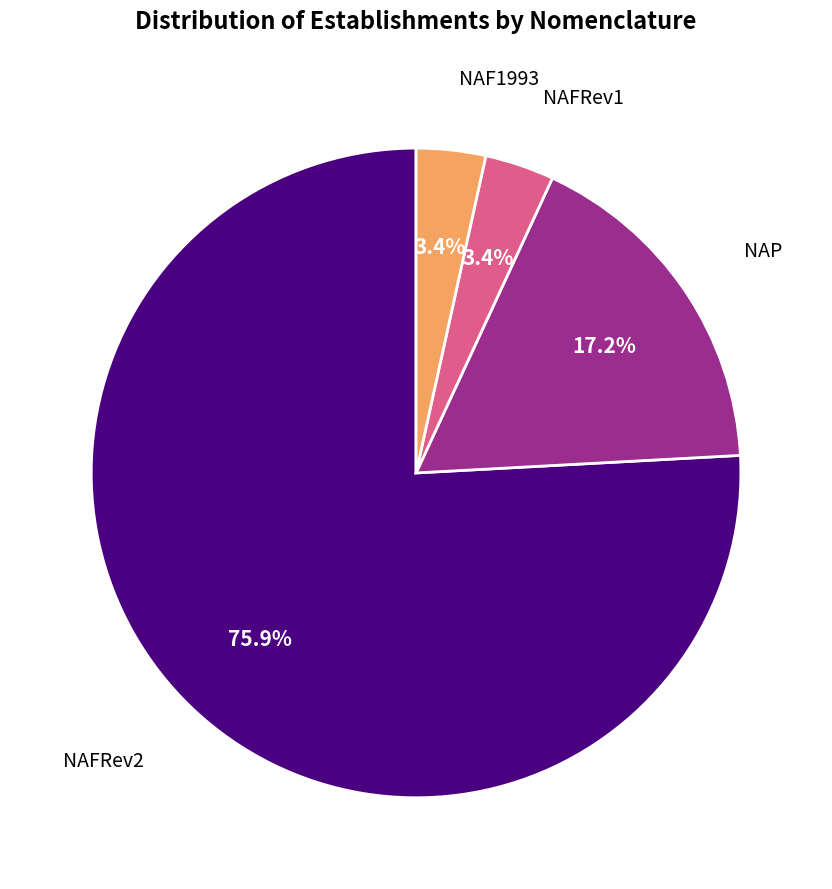

Do NAFRev1 and NAP together represent more than half of the pie?

No